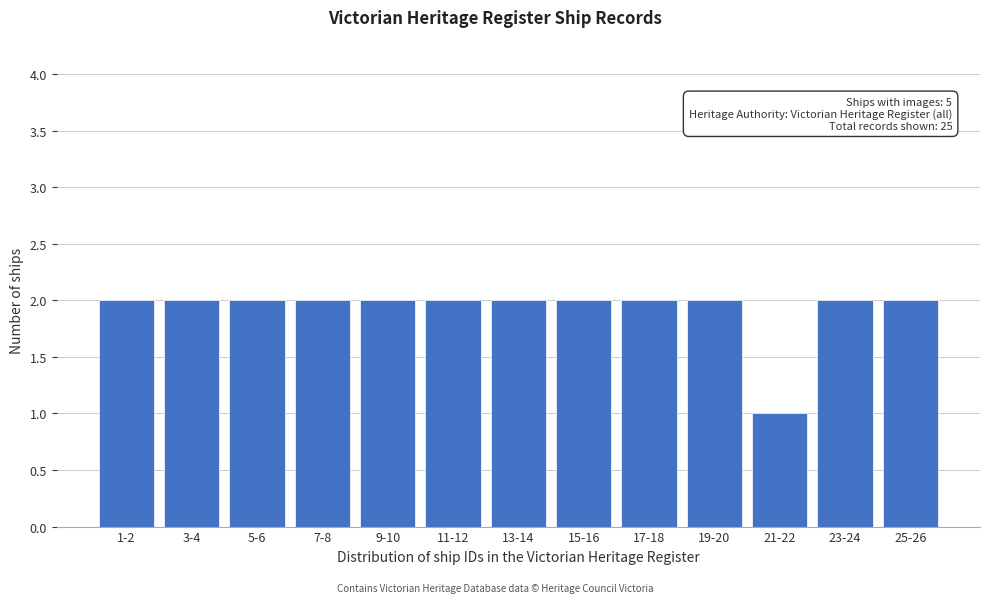

Reading right to left, transcribe all the data shown in this chart.

25-26=2	23-24=2	21-22=1	19-20=2	17-18=2	15-16=2	13-14=2	11-12=2	9-10=2	7-8=2	5-6=2	3-4=2	1-2=2